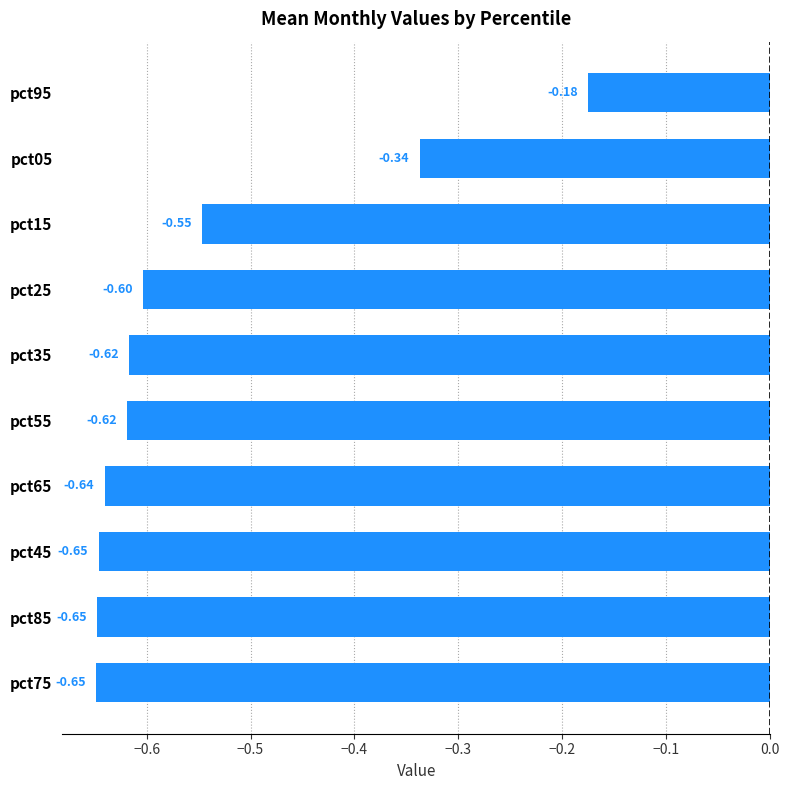

What is the change in value from pct75 to pct15?

+0.1